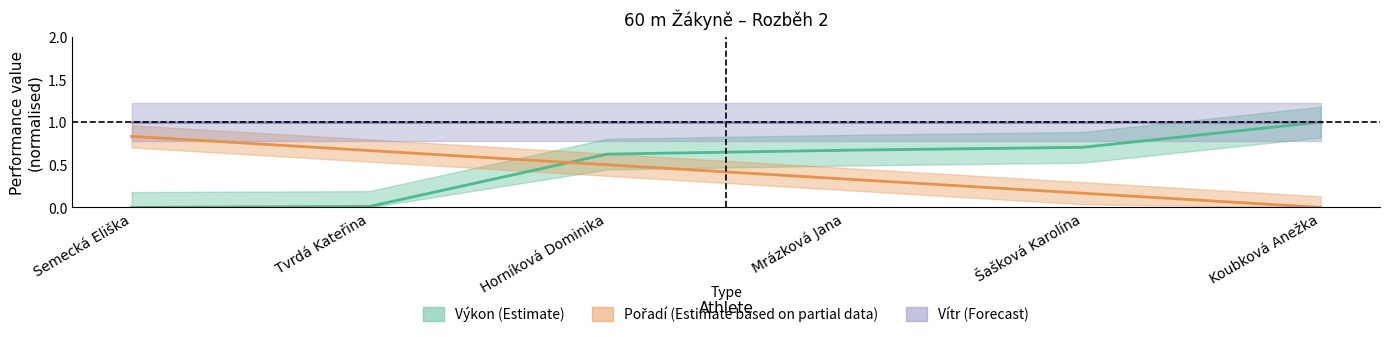

Is it true that Pořadí equals 0.5 at Horníková Dominika?

True